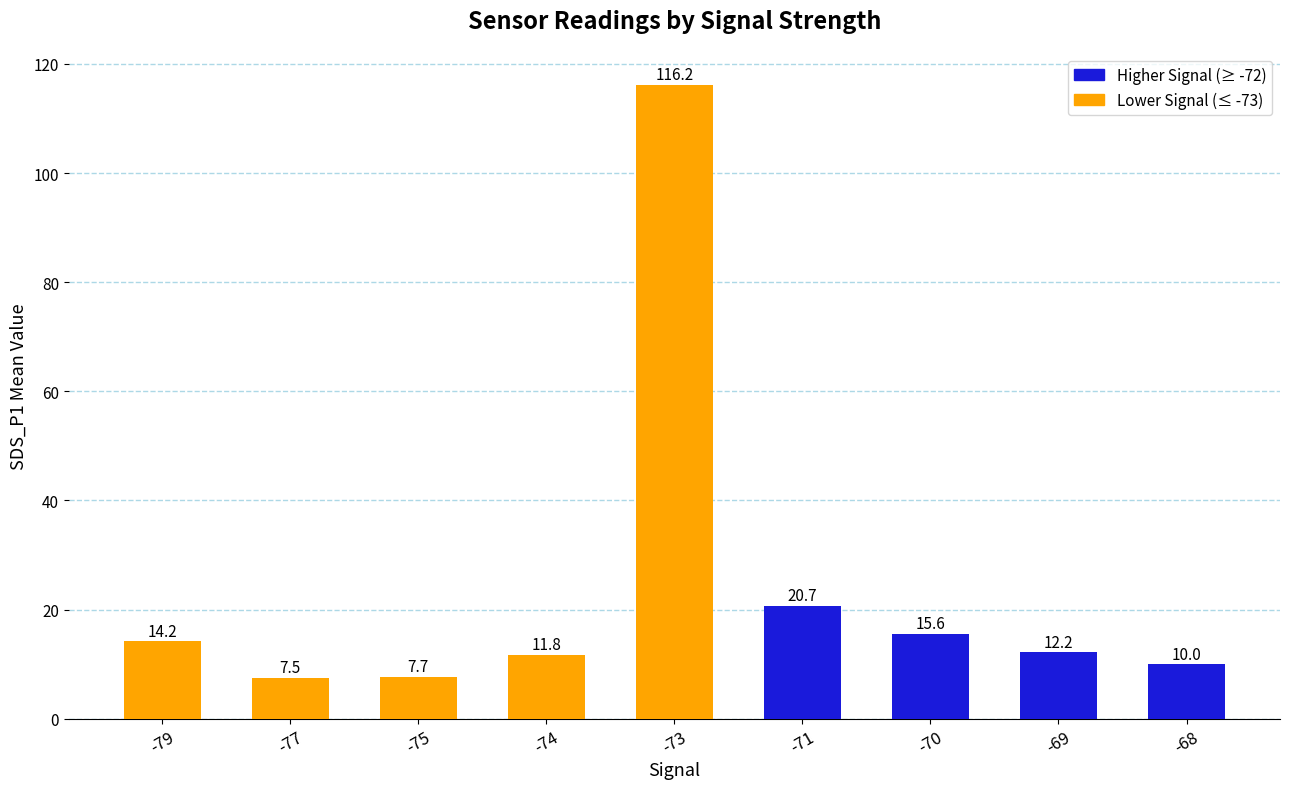

At which label is the value closest to 61?

-71